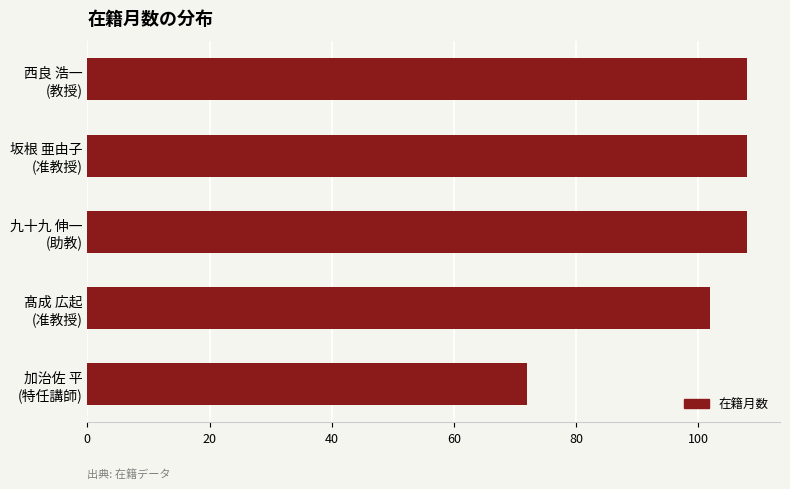

What is the minimum value shown in the chart?

72